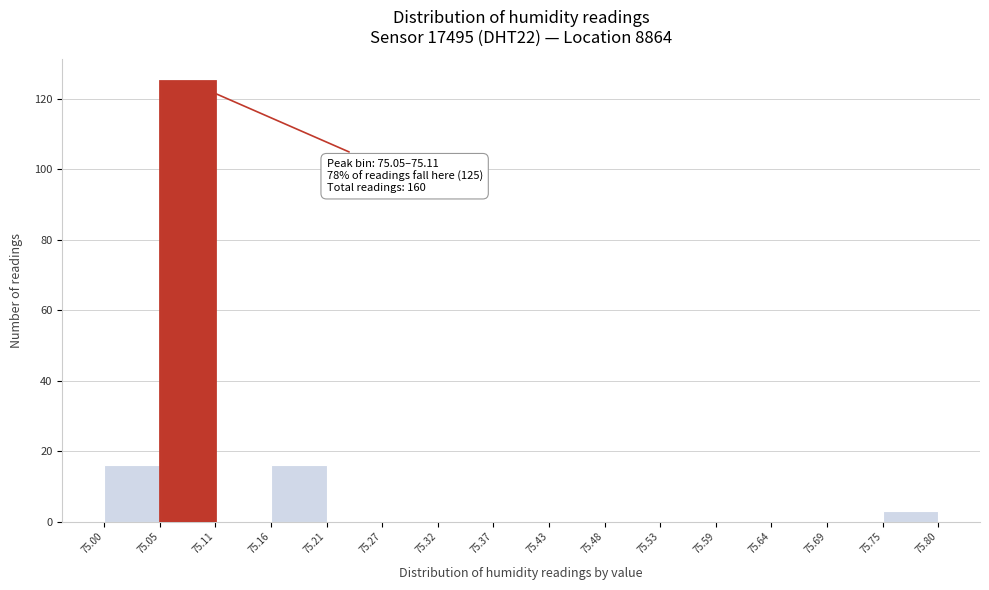

Over which range of the x-axis is the bar tallest?

75.05 to 75.11